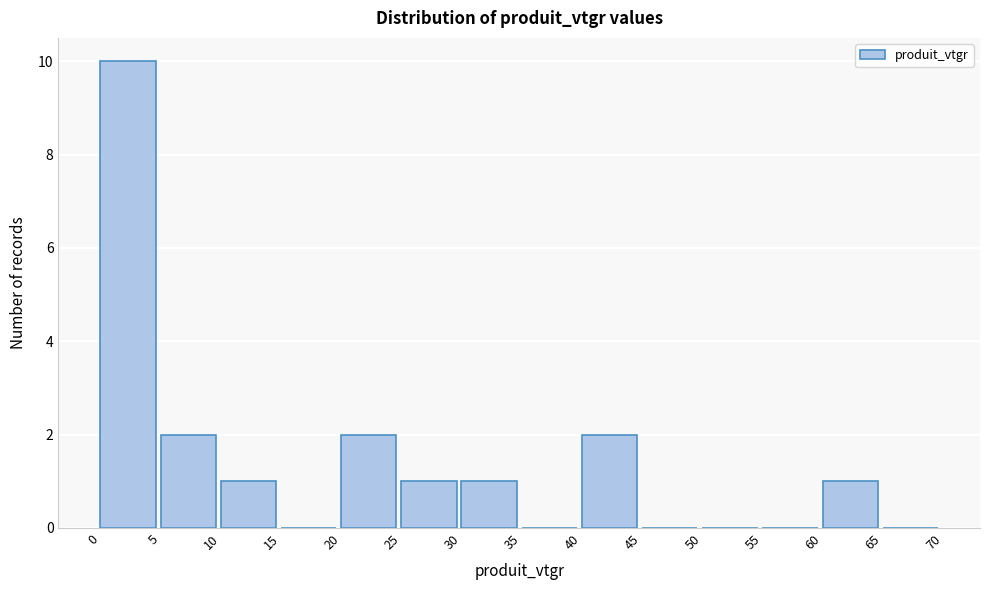

How tall is the bar that spans 0 to 5 on the x-axis? The values are not printed on the chart, so give them approximately, as read against the axis.

10